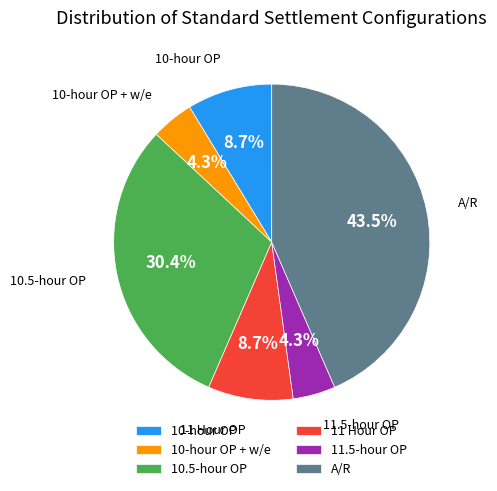

What percentage do 10-hour OP + w/e and 10-hour OP together represent?

13.0%